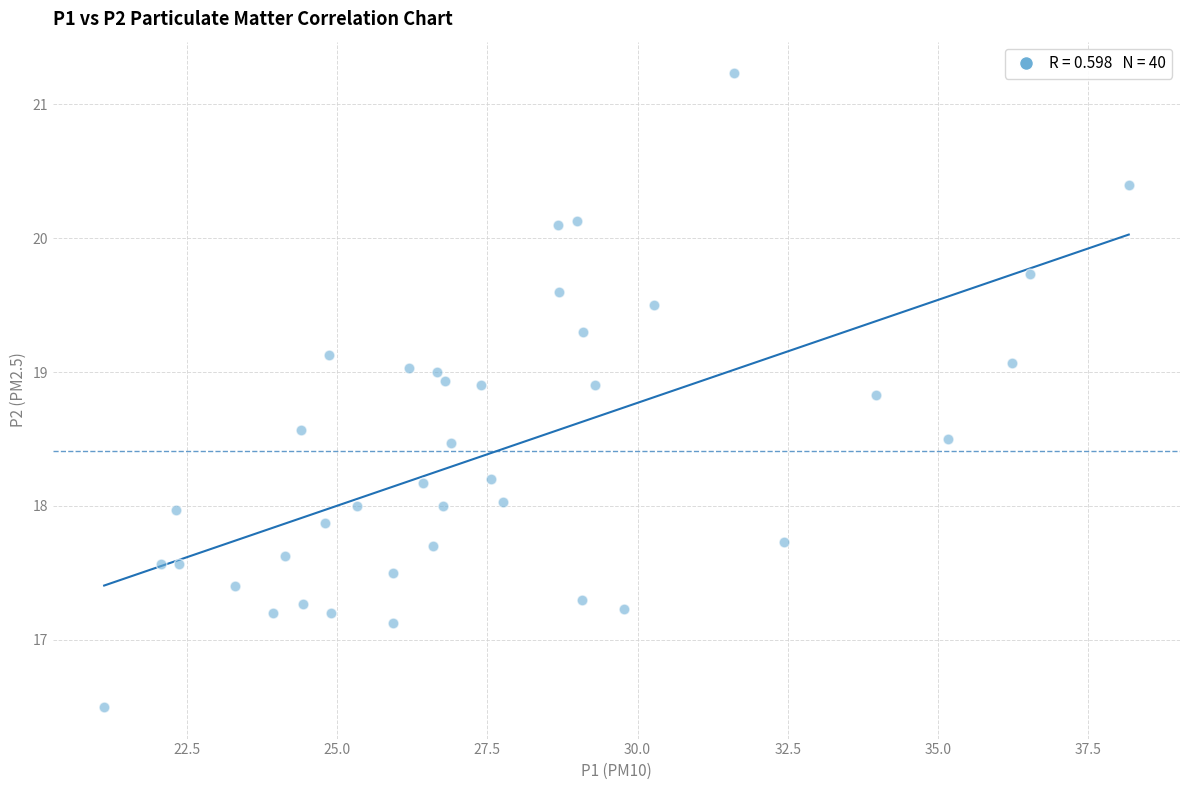

What is the range of X values (max minus min)?

17.0